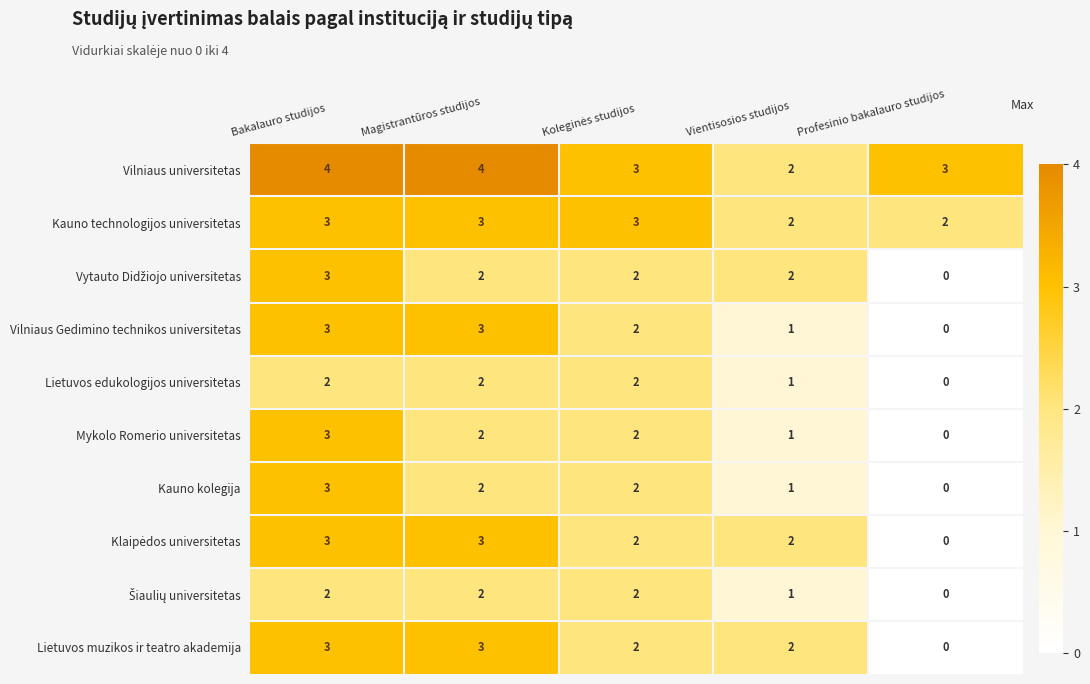

What is the sum of all Vilniaus Gedimino technikos universitetas values?

9